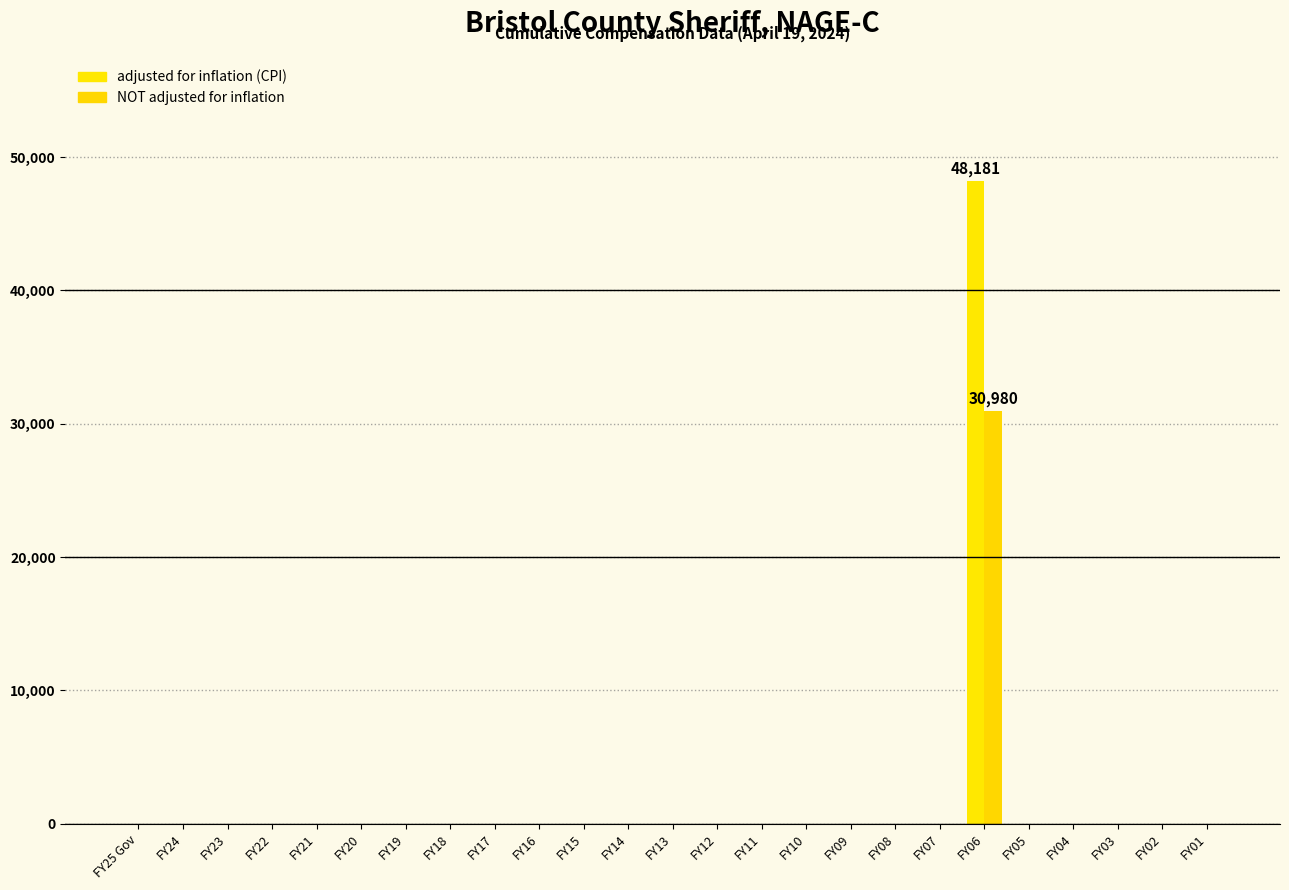

Is it true that adjusted for inflation (CPI) equals 32134 at FY08?

False